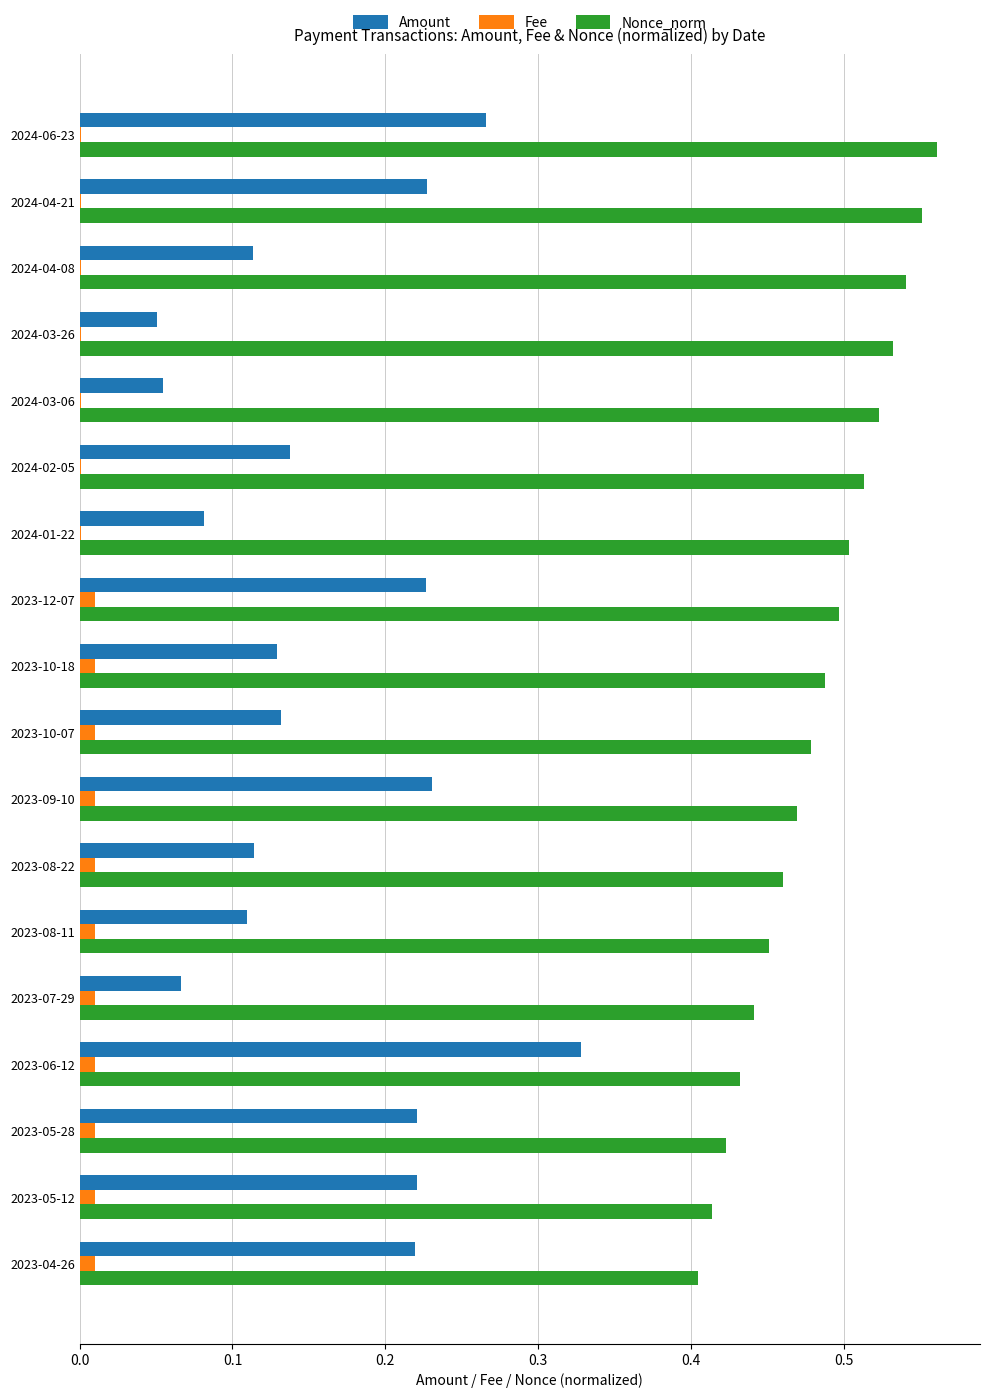

Which series has the largest total across all categories?

Nonce_norm